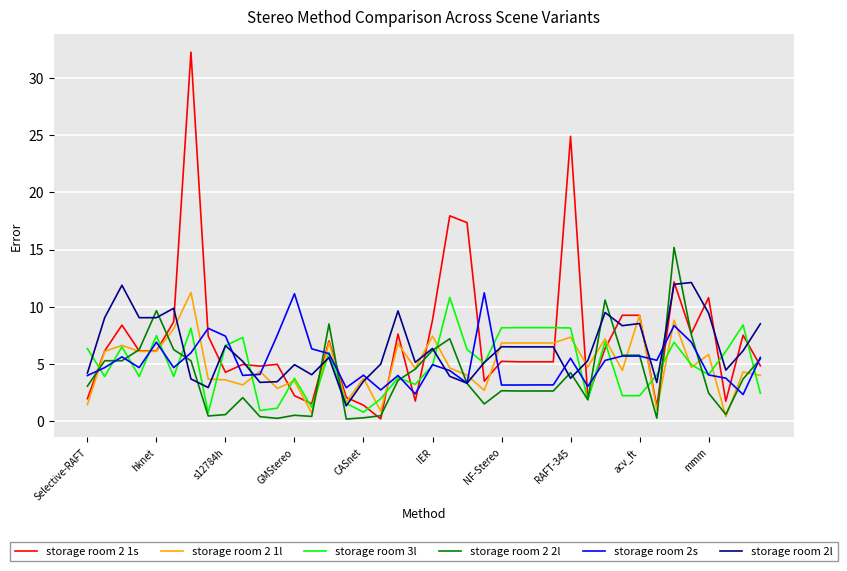

What is the highest value of the storage room 2 2l series?

15.2